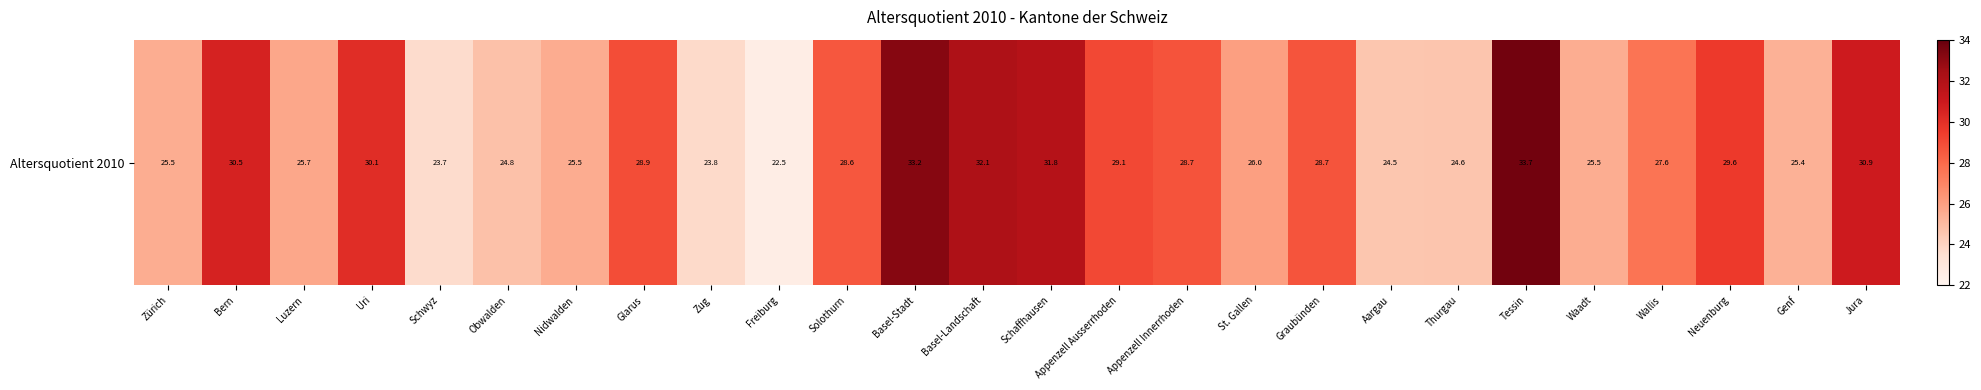

What is the maximum value shown in the chart?

33.7